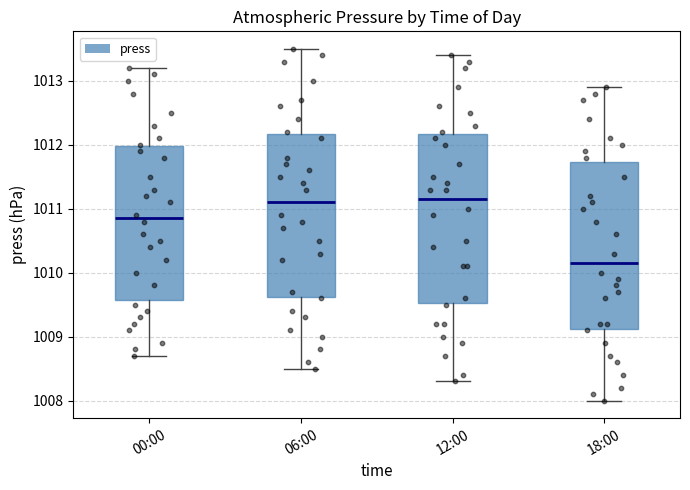

Where is the upper edge of the box for 12:00 on the y-axis? The values are not printed on the chart, so give them approximately, as read against the axis.

1012.2